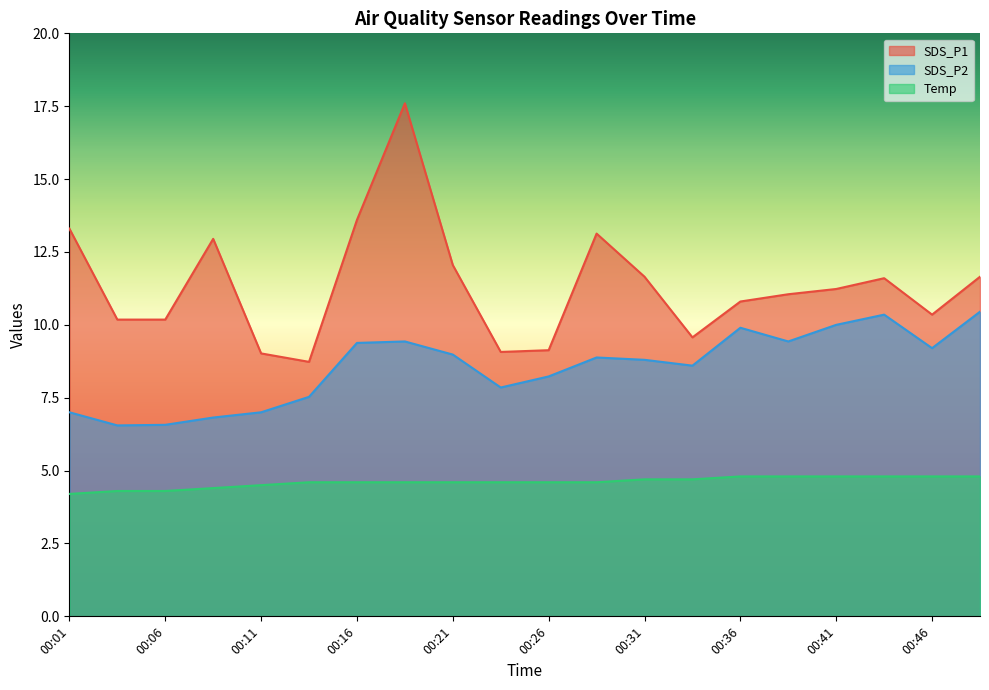

At which category is the sum across all series the highest?

00:18